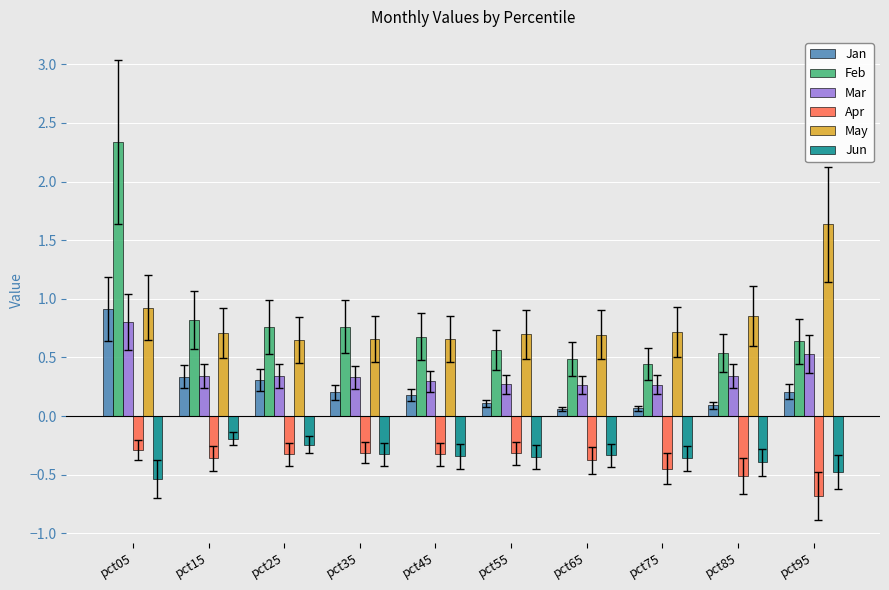

How many bars are there in each group?

6